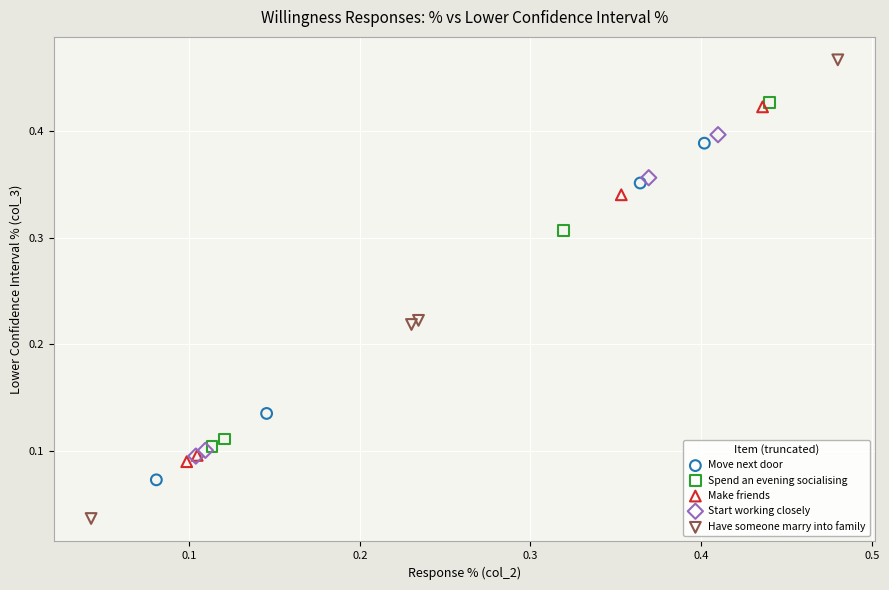

Which series reaches the minimum Y coordinate?

Have someone marry into family